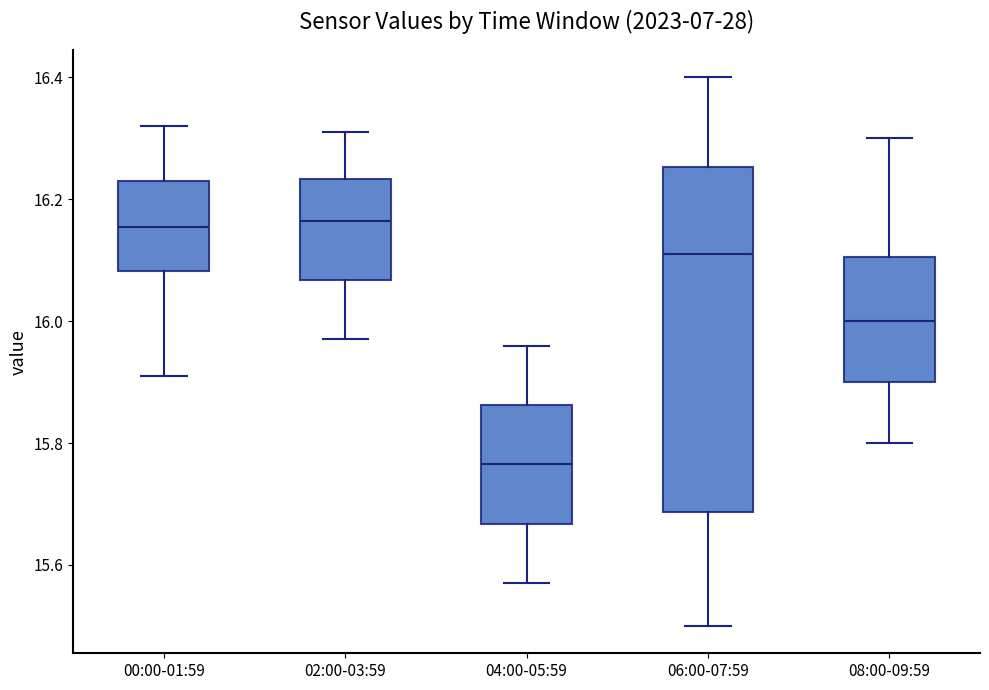

Reading left to right, read every box against the y-axis: the position of its median line, the range the box covers, and the ends of its whiskers. The values are not printed on the chart, so give them approximately, as read against the axis.

00:00-01:59: median 16.16, box 16.08 to 16.24, whiskers 15.92 to 16.32
02:00-03:59: median 16.16, box 16.06 to 16.24, whiskers 15.98 to 16.32
04:00-05:59: median 15.76, box 15.66 to 15.86, whiskers 15.58 to 15.96
06:00-07:59: median 16.12, box 15.68 to 16.26, whiskers 15.50 to 16.40
08:00-09:59: median 16.00, box 15.90 to 16.10, whiskers 15.80 to 16.30